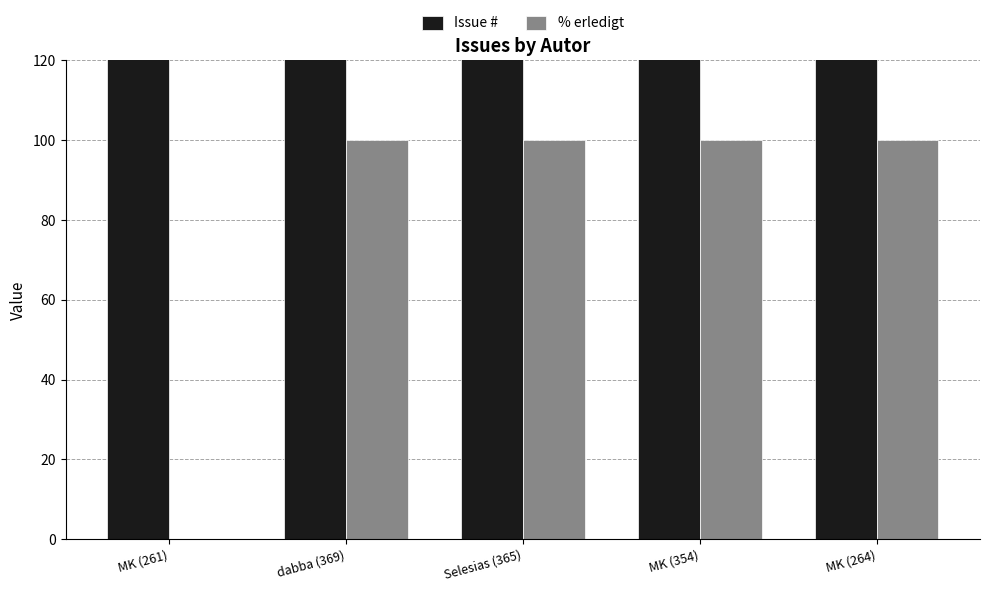

List the labels in order of Issue # value, smallest first.

MK (261), MK (264), MK (354), Selesias (365), dabba (369)